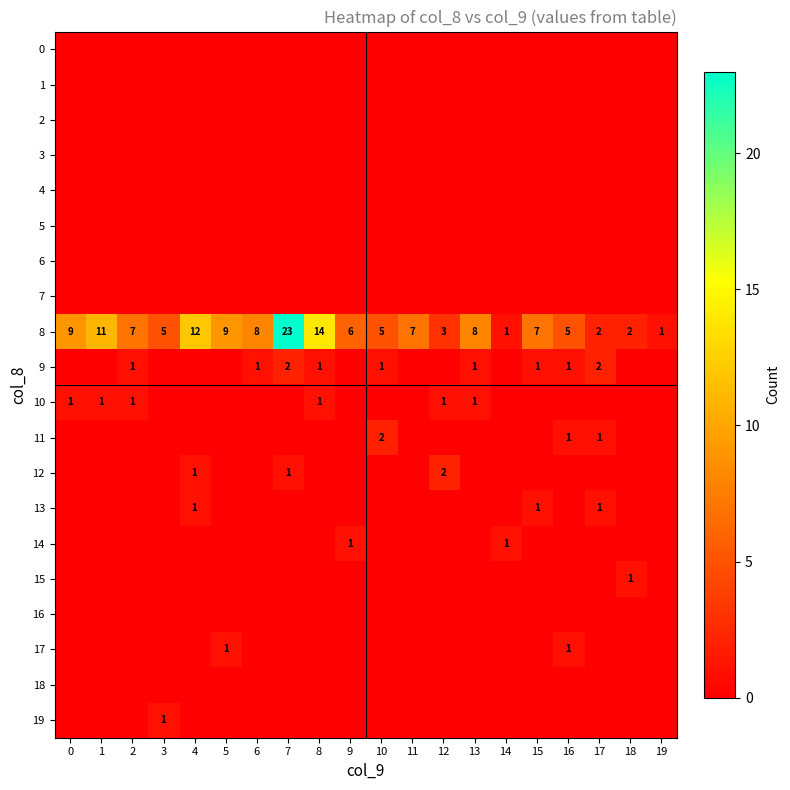

What is the difference between the highest and lowest values at 16?

5